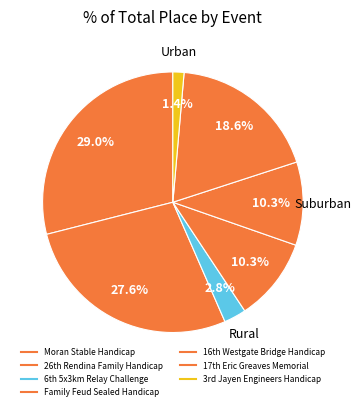

How many slices are in this pie chart?

7